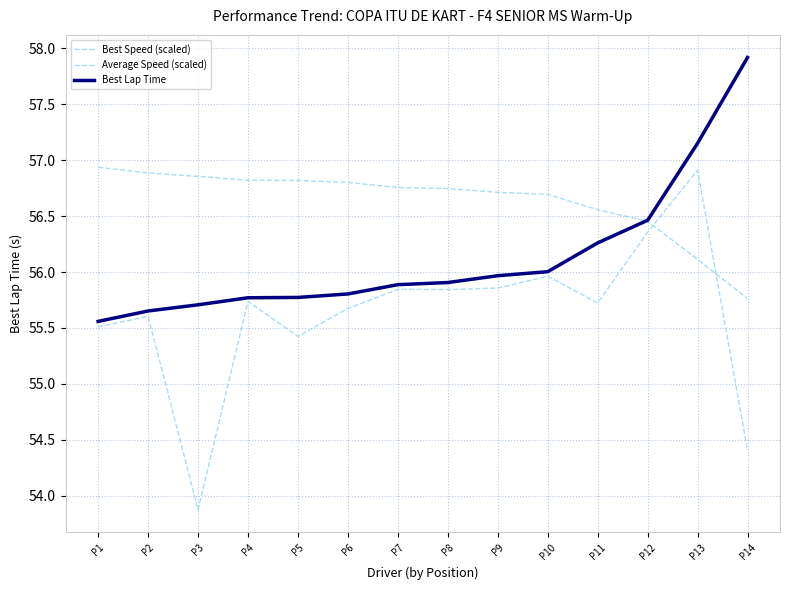

Between which two adjacent categories do Best Lap Time and Best Speed (scaled) first intersect?

P11 and P12